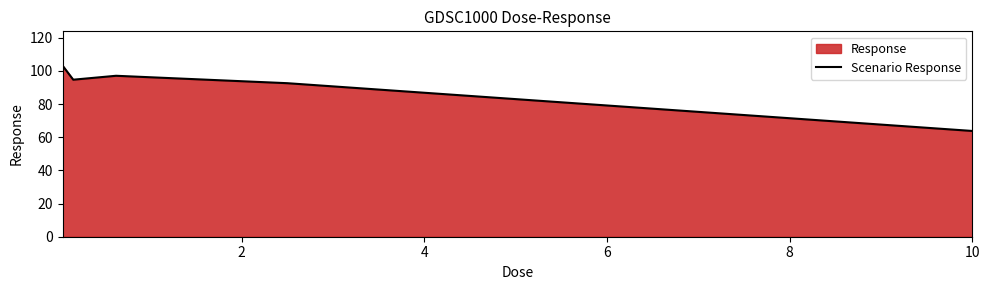

What is the greatest value displayed?

103.2